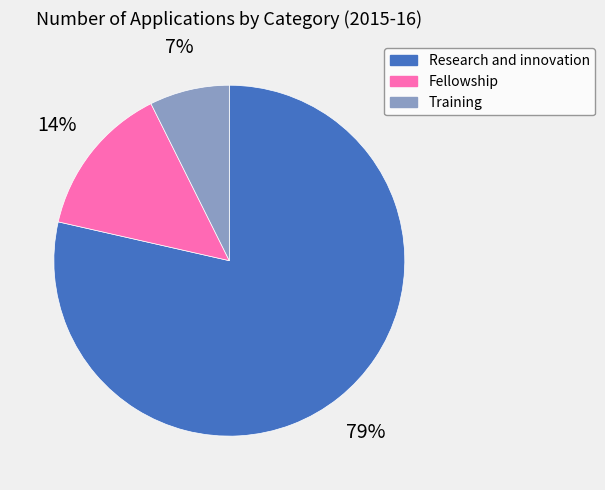

How many segments does this pie chart have?

3